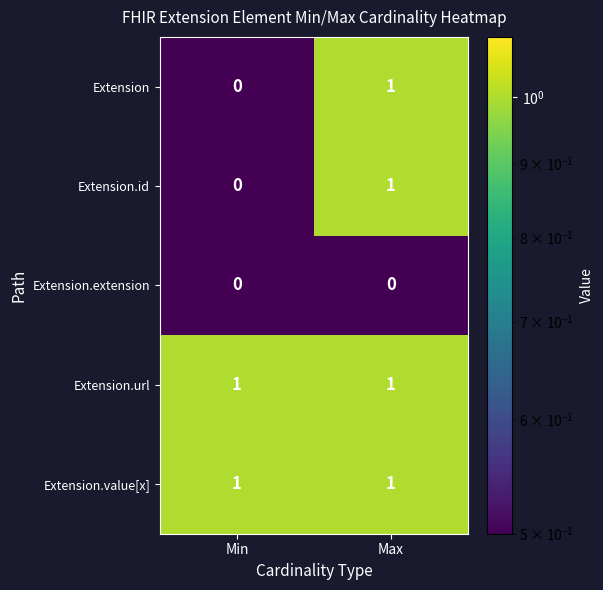

At how many categories does at least one series exceed 0?

2